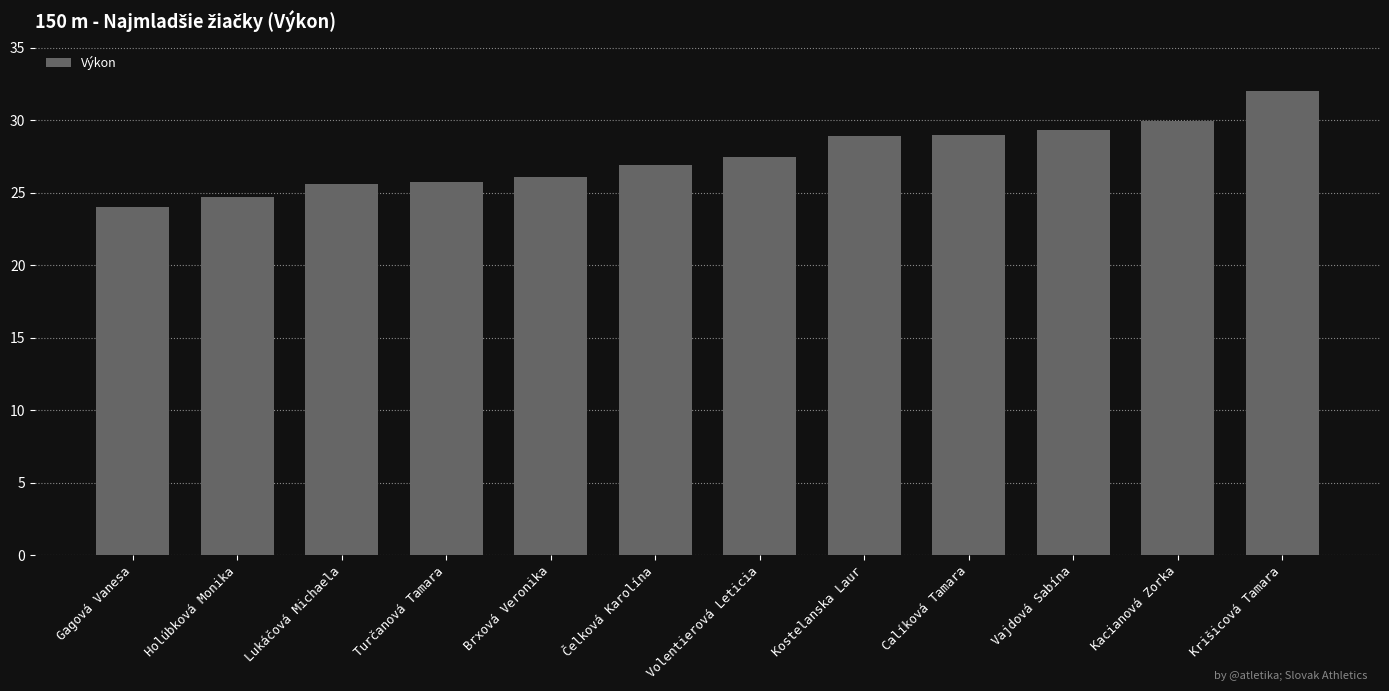

What is the minimum value shown in the chart?

24.0